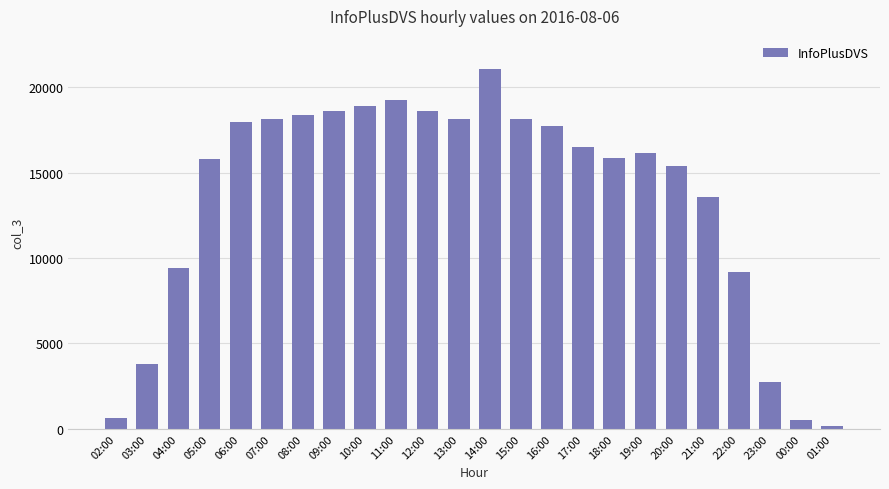

What position from the left is 23:00?

22